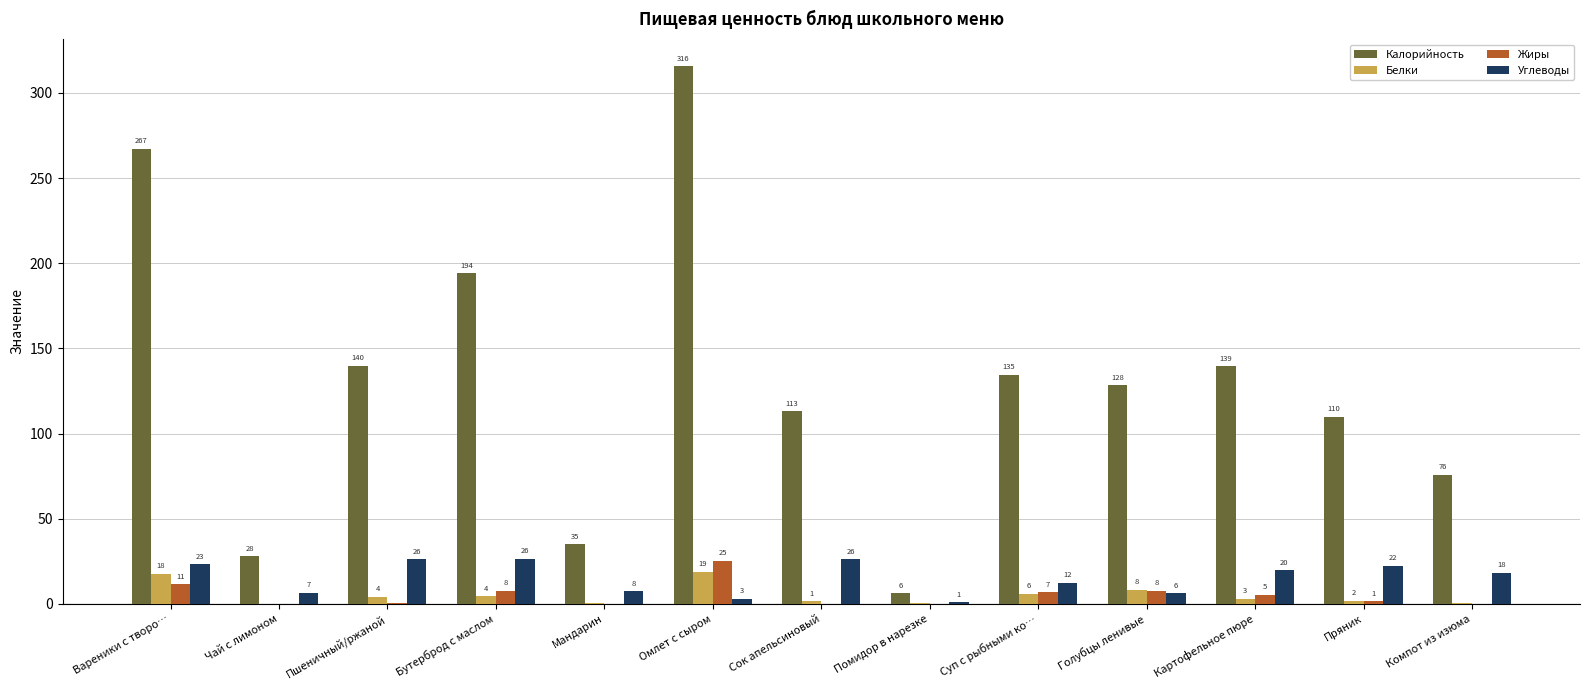

Are the bars horizontal?

No